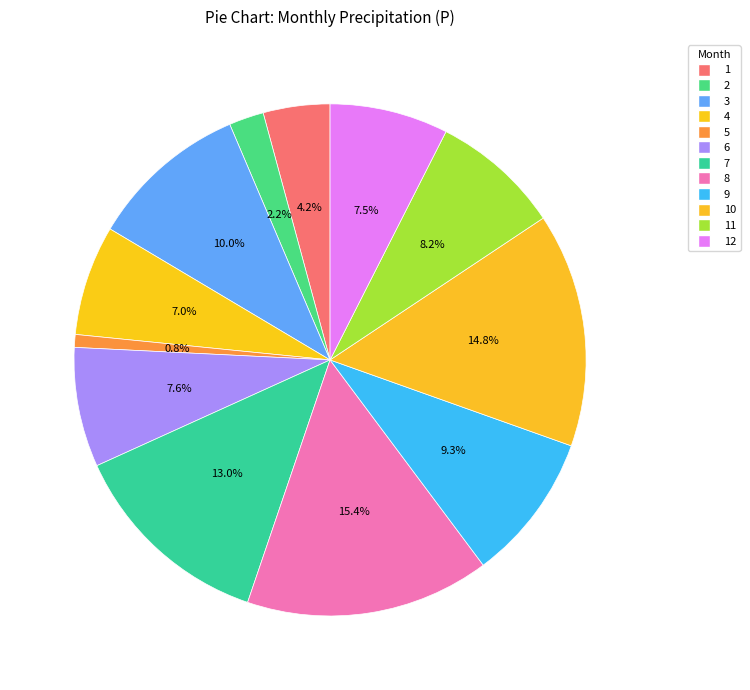

Which category has the smallest portion of the pie?

5